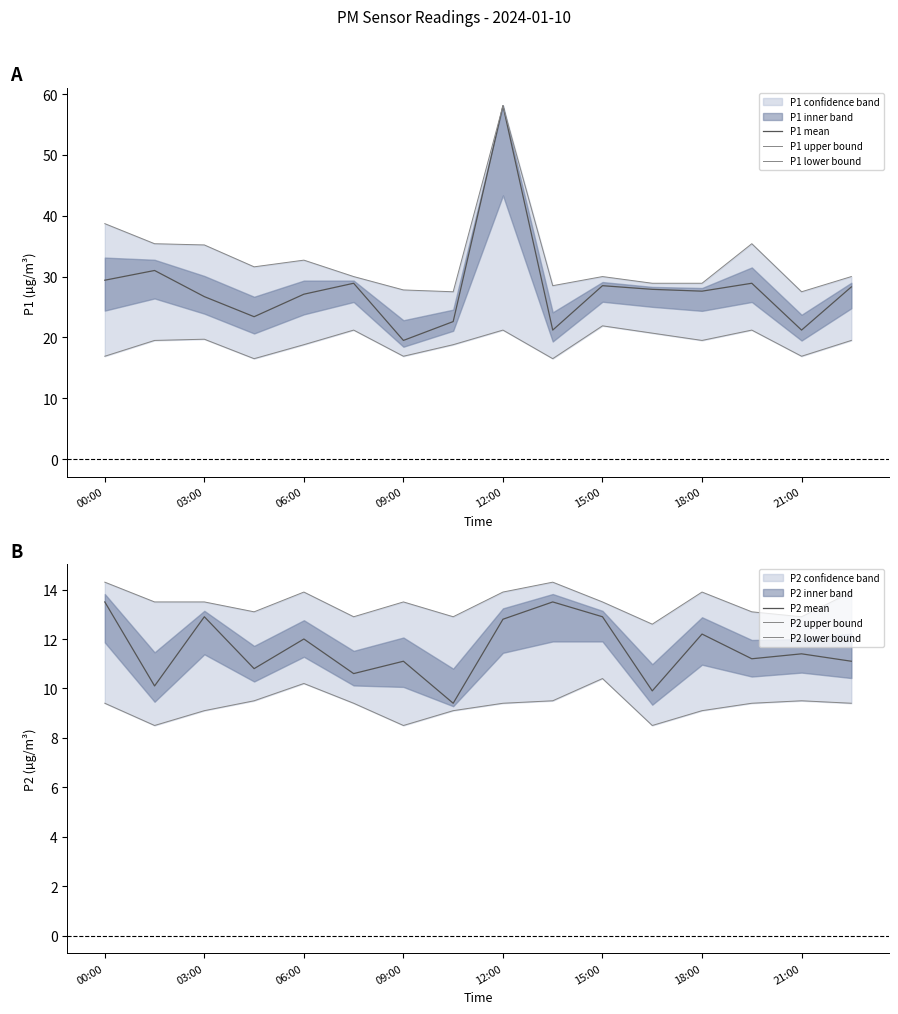

True or false: P1 upper bound and P1 lower bound cross at least once.

False